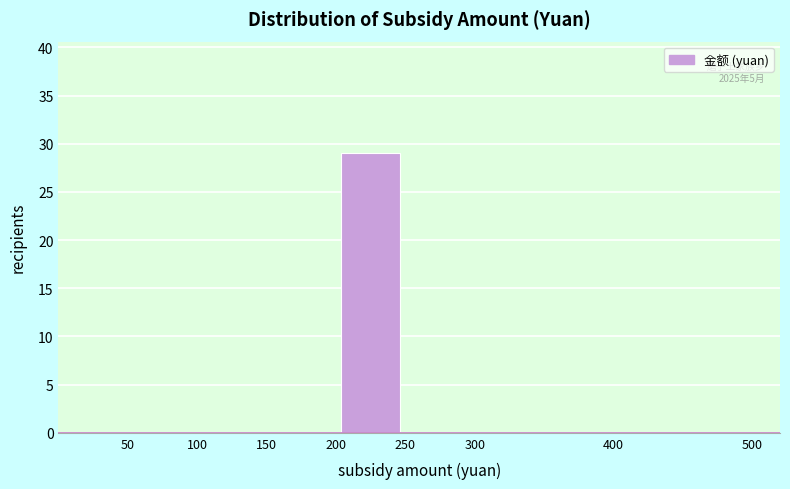

Over which range of the x-axis is the bar tallest?

200 to 250